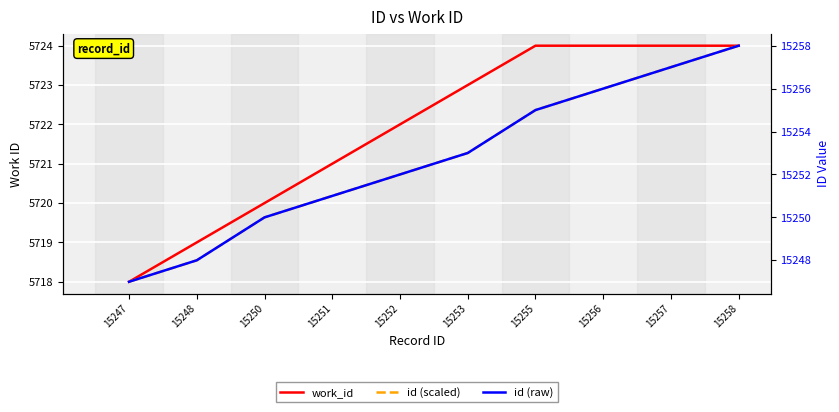

The id (scaled) series shows 5721.3 at 15253. True or false?

True